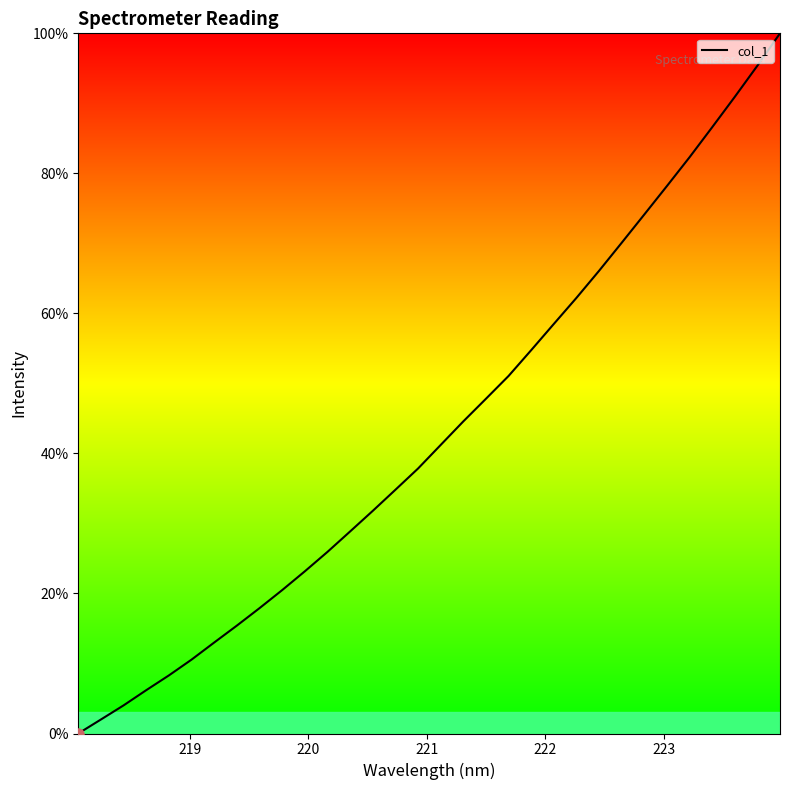

What is the maximum value shown in the chart?

100.0